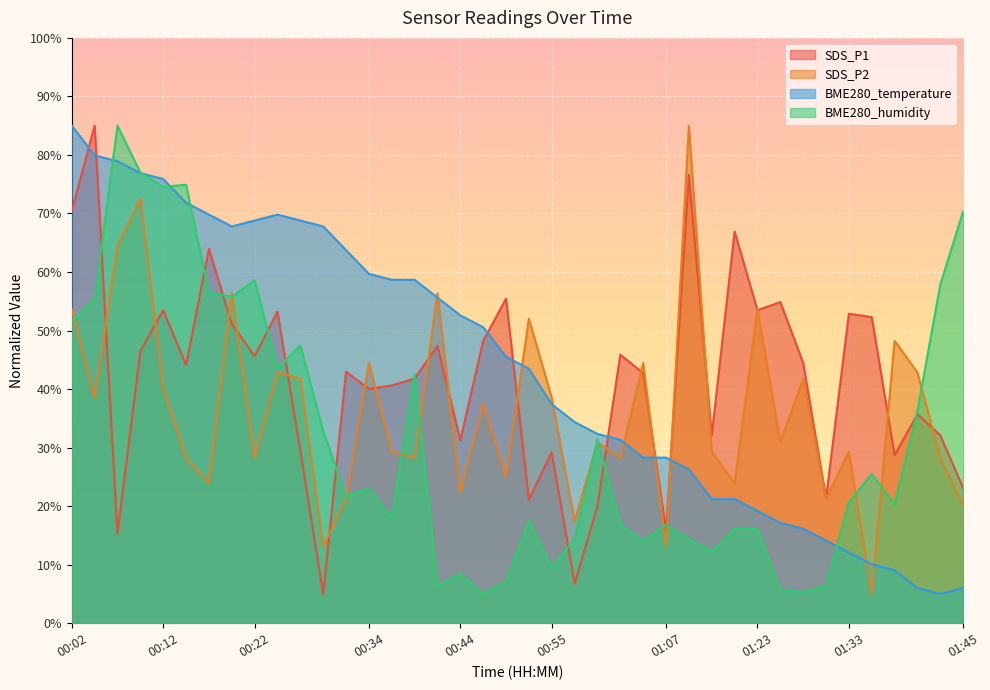

True or false: SDS_P2 has more than 1 points higher than both neighbors.

True